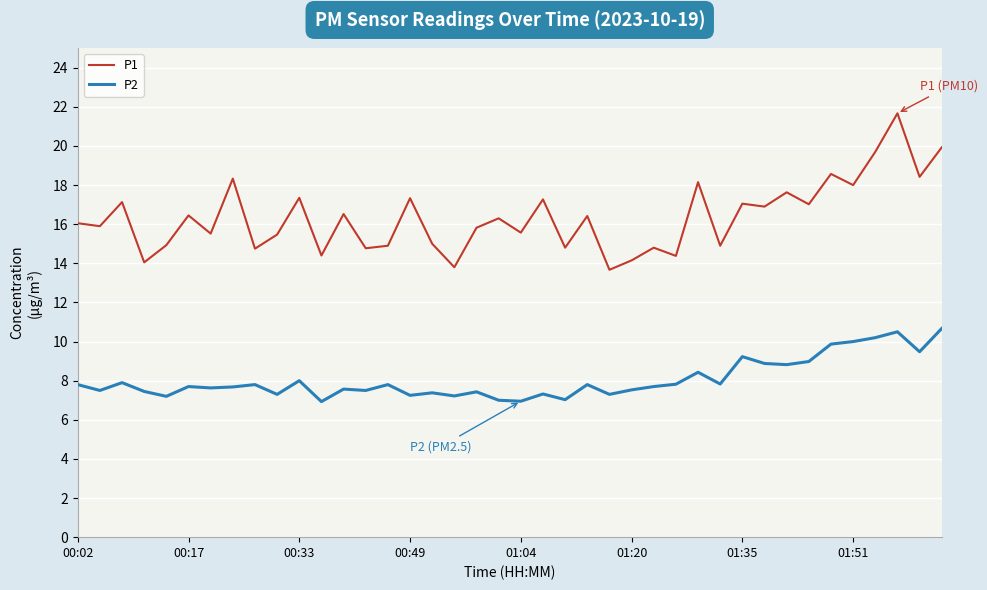

How many lines are shown in the chart?

2